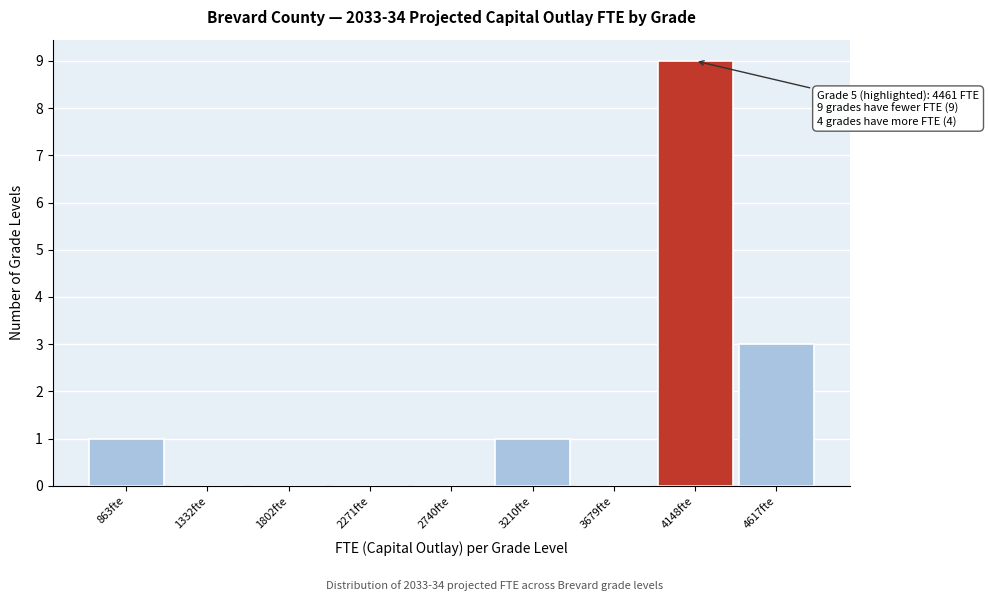

Reading left to right, what are all the values shown in this chart?

863fte=1	1332fte=0	1802fte=0	2271fte=0	2740fte=0	3210fte=1	3679fte=0	4148fte=9	4617fte=3